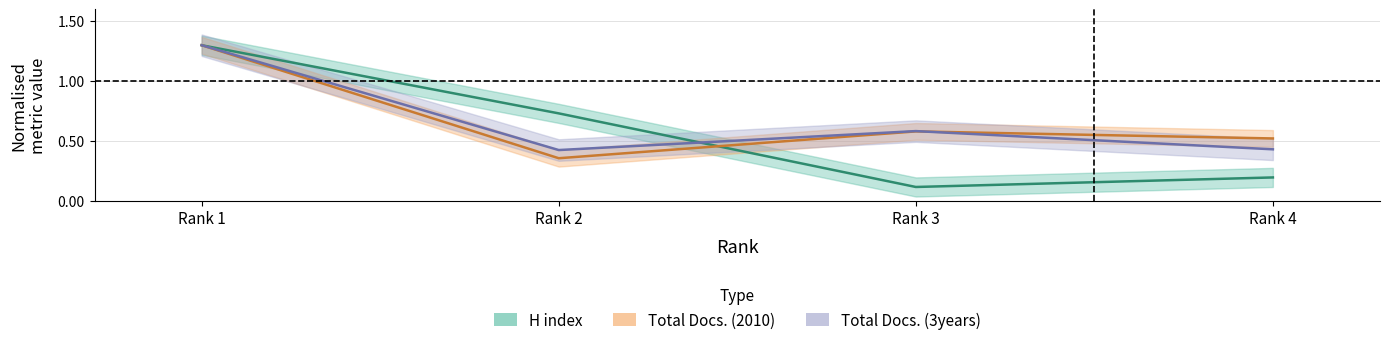

True or false: H index has more than 2 interior local peaks.

False